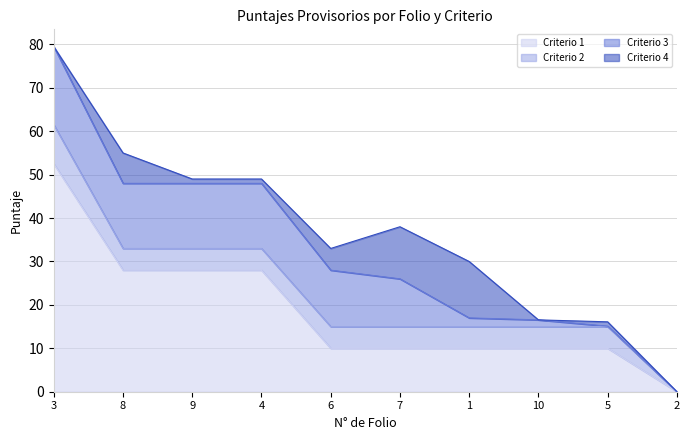

Where do Criterio 4 and Criterio 1 first cross each other?

6 and 7